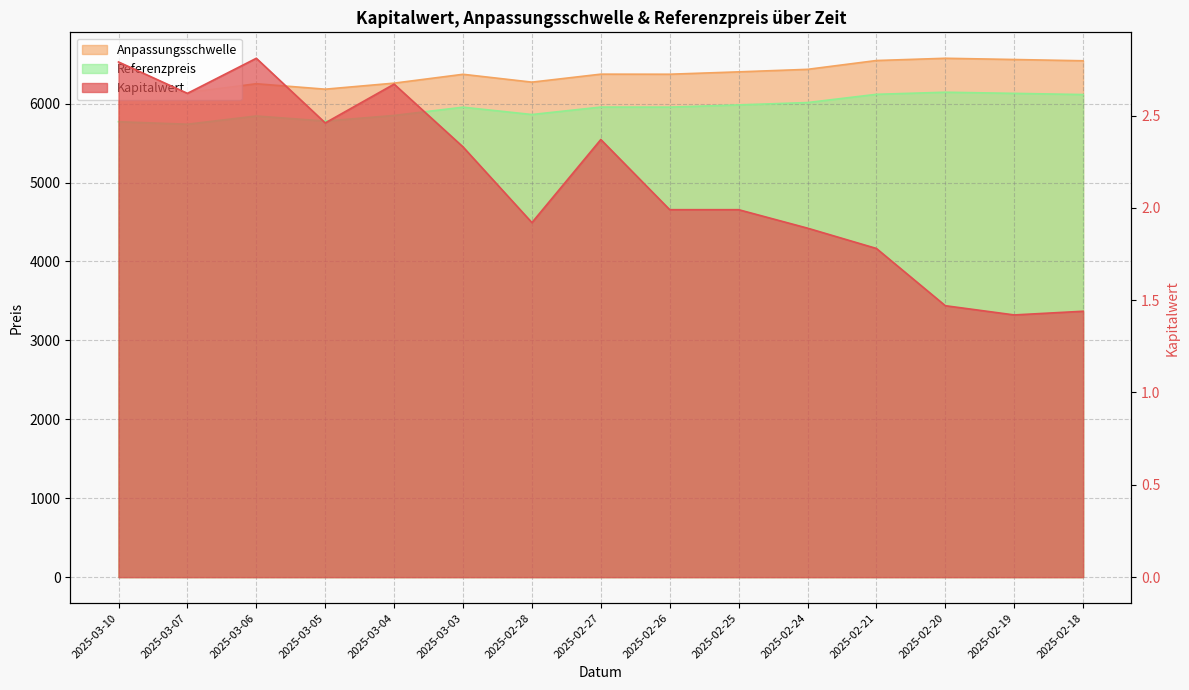

What is the difference between the maximum and minimum values in the Kapitalwert series?

1.4